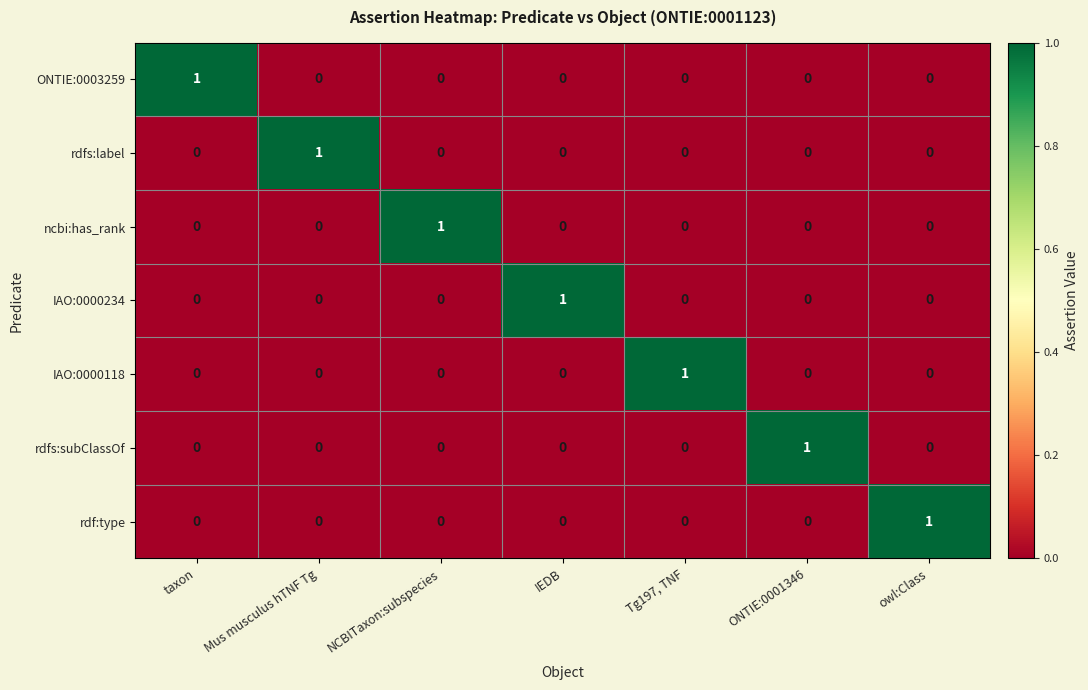

True or false: ONTIE:0003259 has a value of -1 at NCBITaxon:subspecies.

False